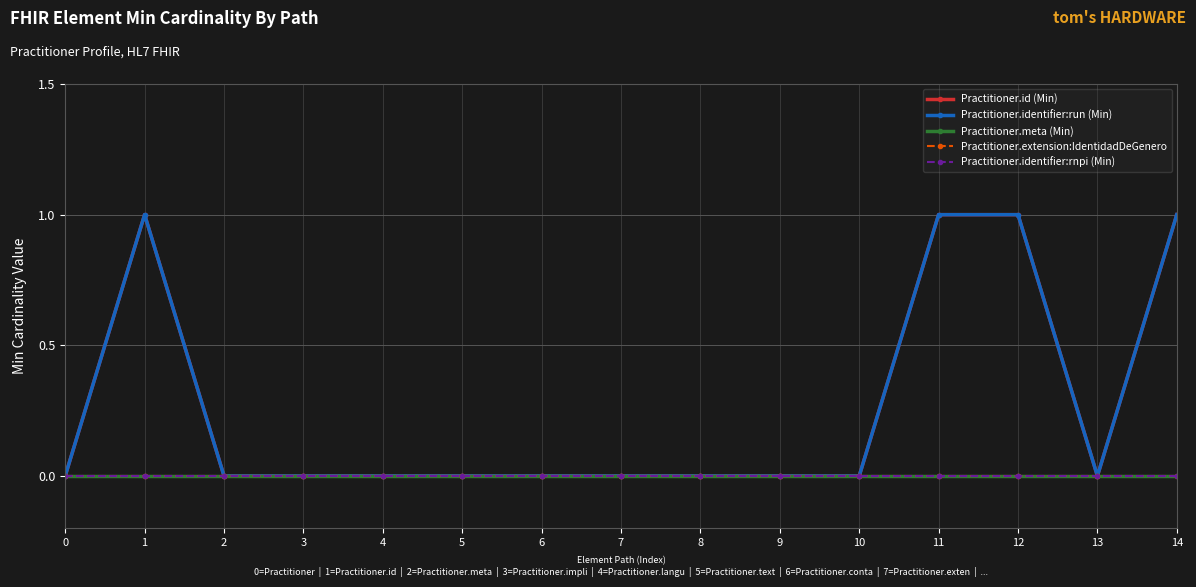

Does the chart have visible grid lines?

Yes